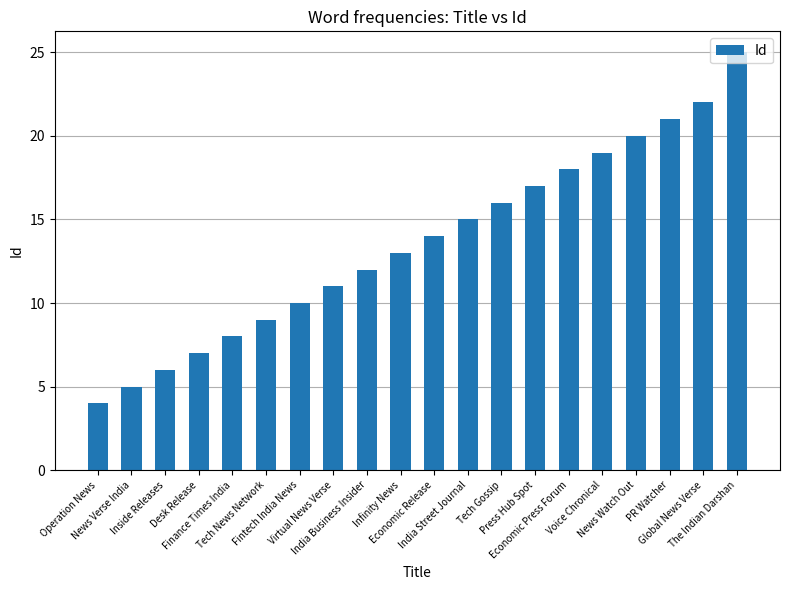

Approximately how many times larger is the value at Desk Release compared to Economic Press Forum?

0.4